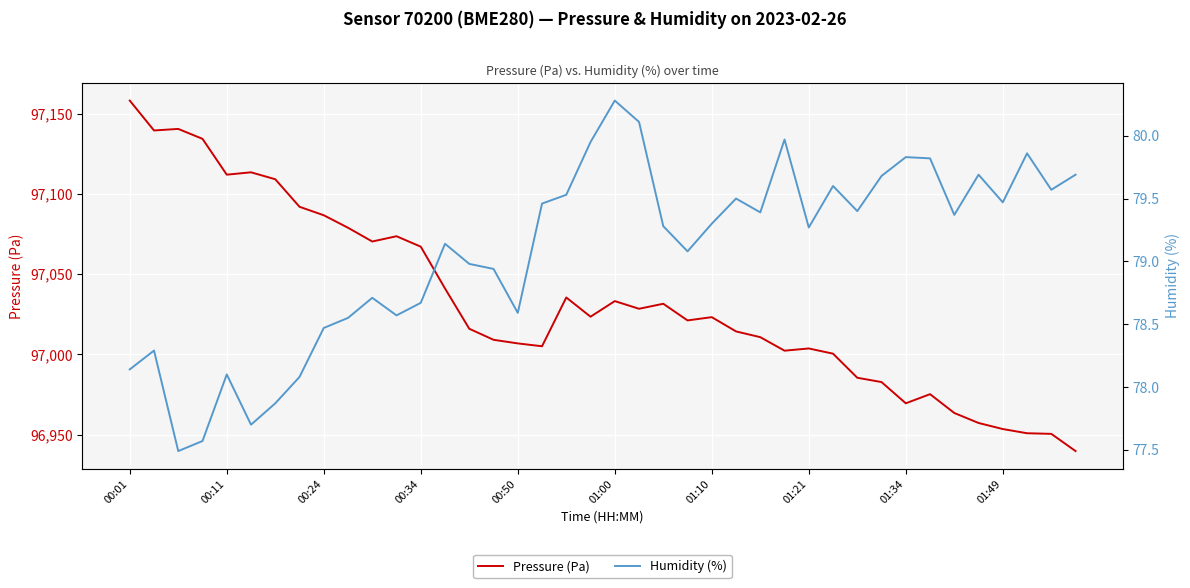

At which category is the sum across all series the highest?

00:01